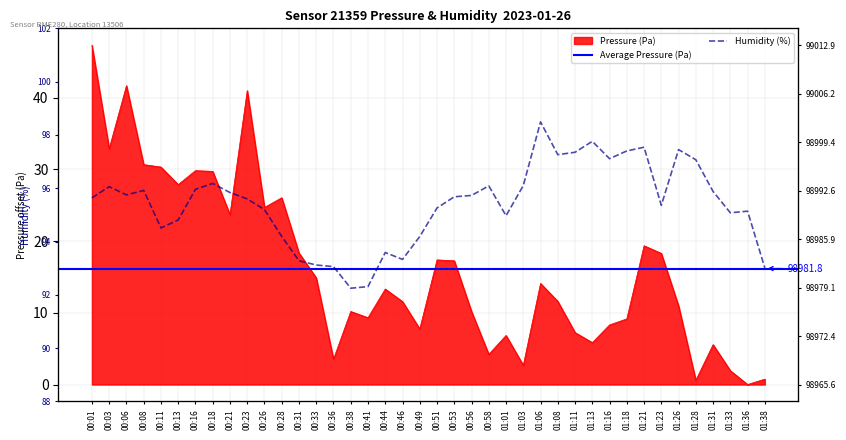

Which category has the lowest value across all series?

01:36